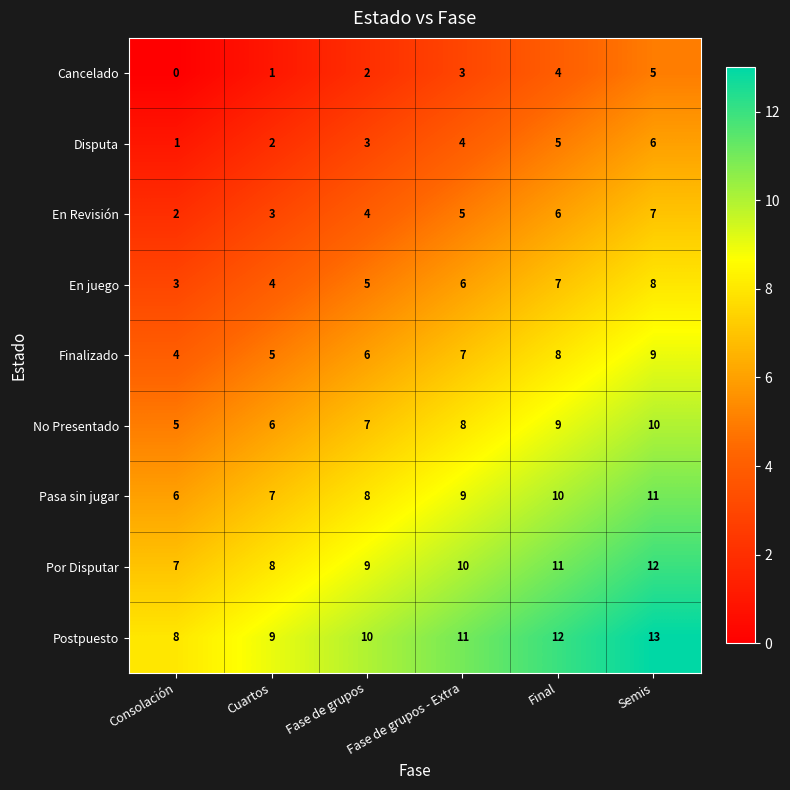

What is the difference between the highest and lowest values at Fase de grupos - Extra?

8